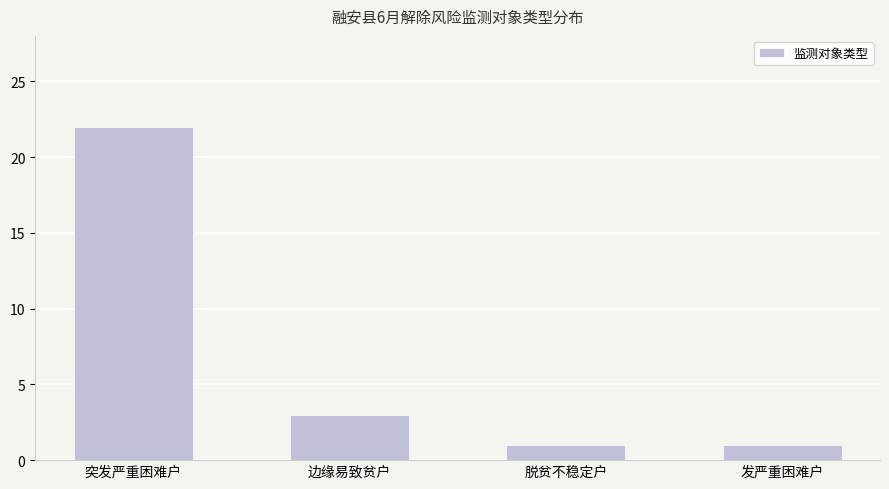

What is the label of the 3rd bar from the right?

边缘易致贫户